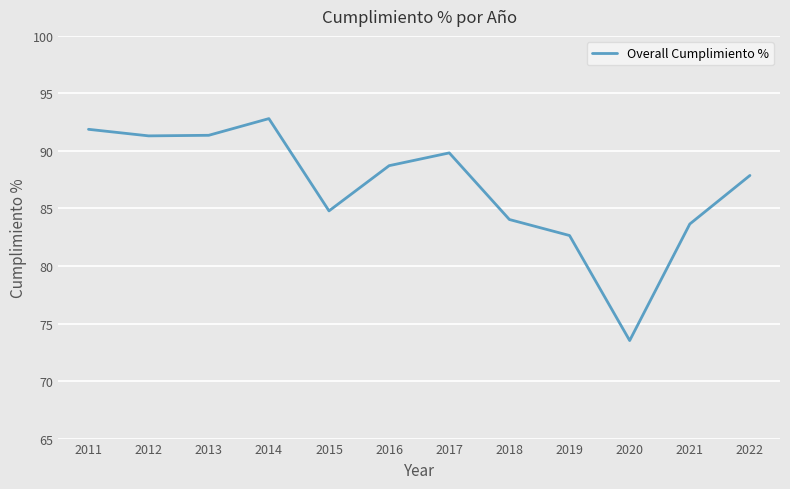

Does the chart have visible grid lines?

Yes